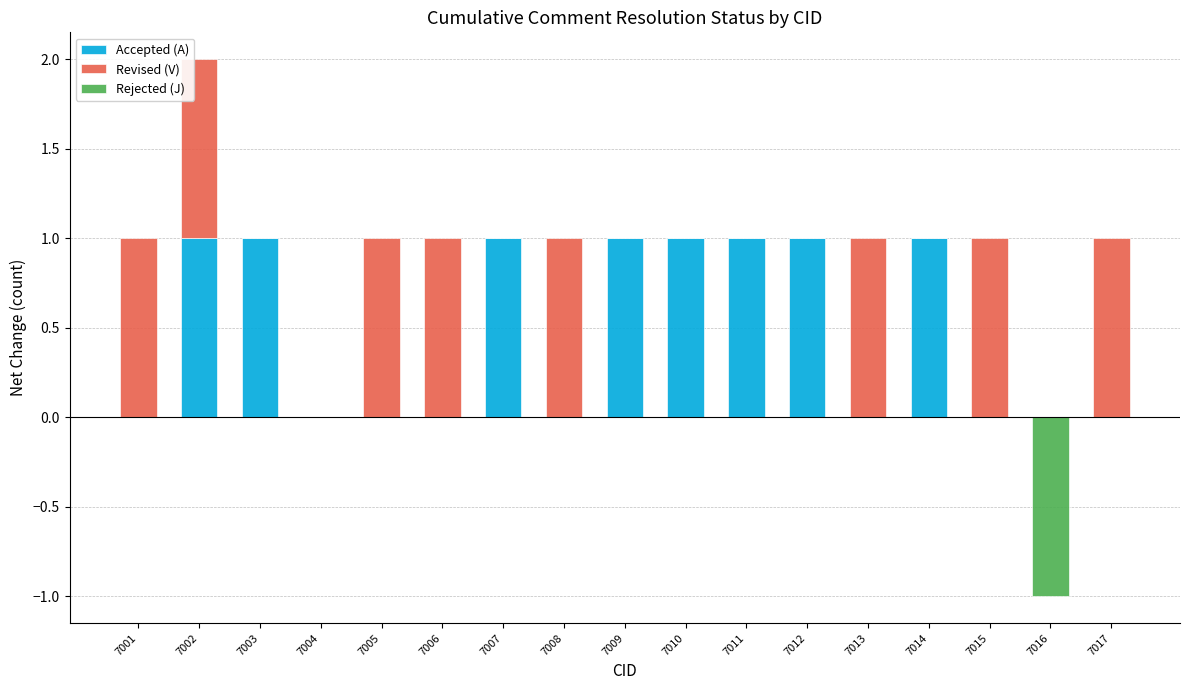

The value of Accepted (A) at 7017 is 1. True or false?

False